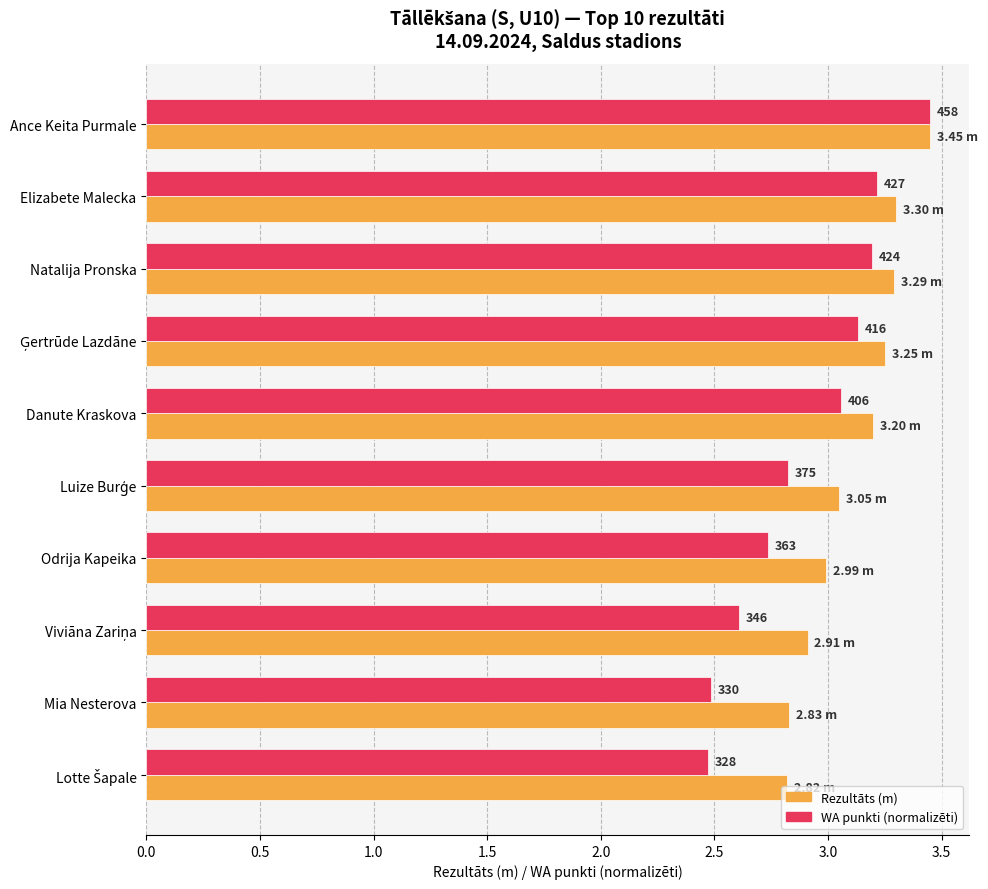

How many bars are there in total?

20